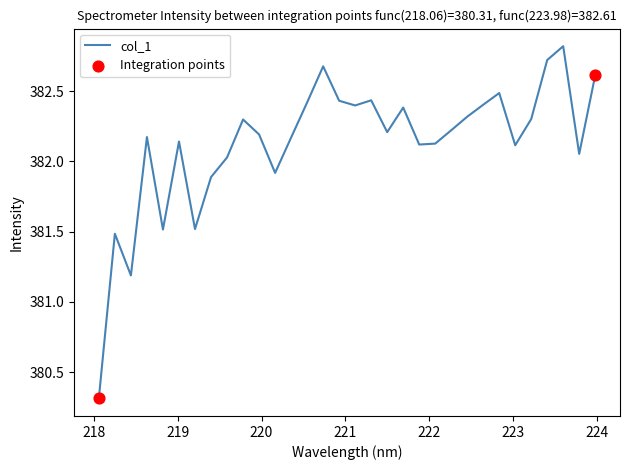

What is the difference between the maximum and minimum values?

2.5